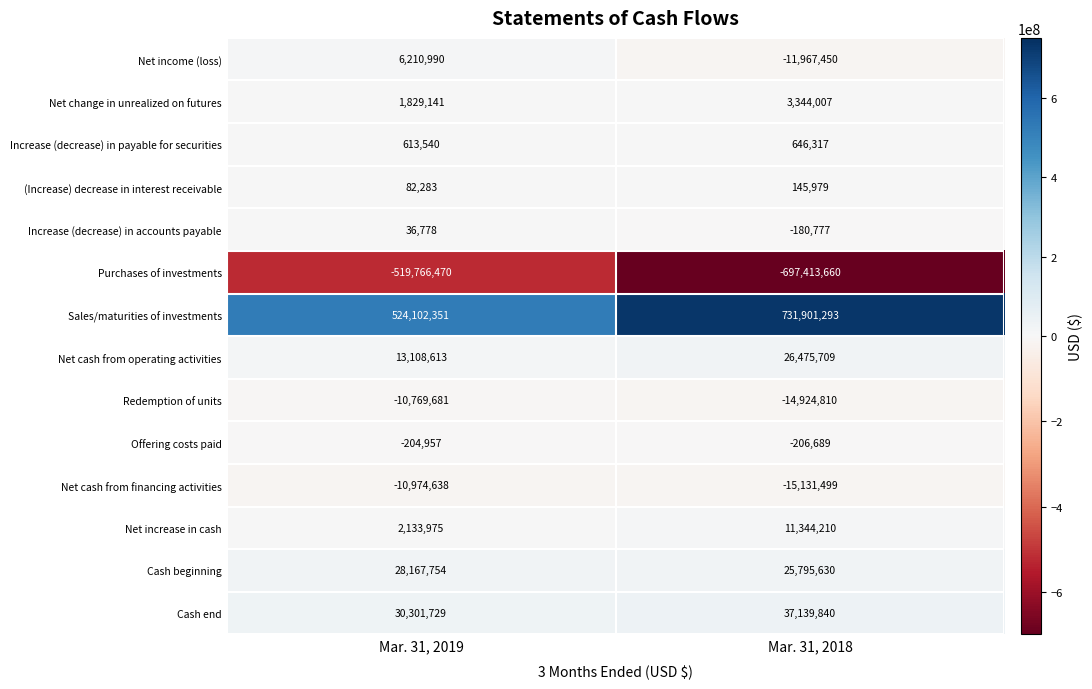

What value does the Purchases of investments series have at Mar. 31, 2018?

-697413660